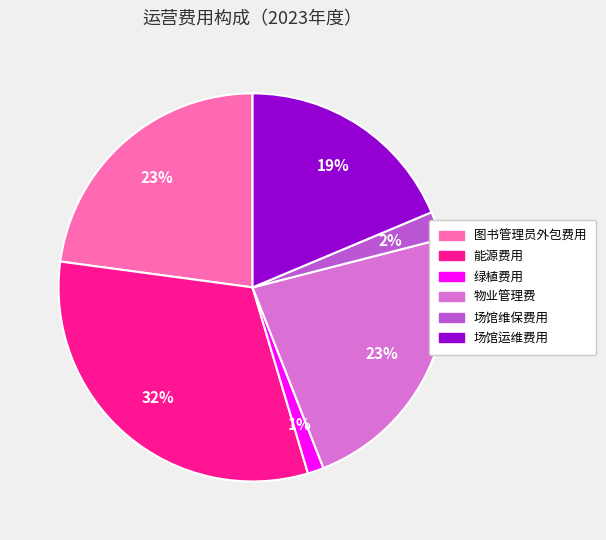

Does any single category account for the majority?

No